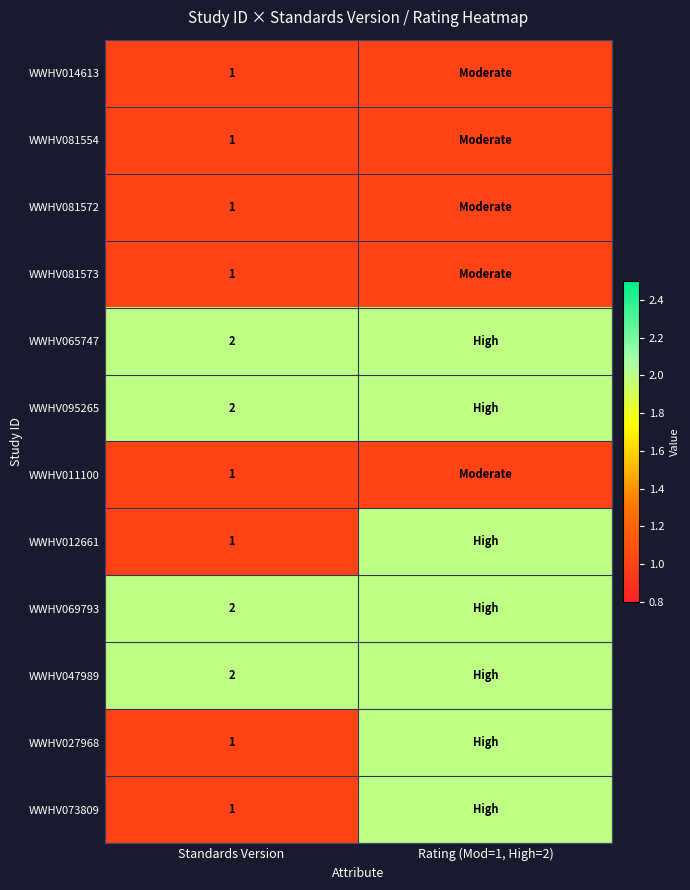

The WWHV047989 series shows 1 at Standards Version. True or false?

False